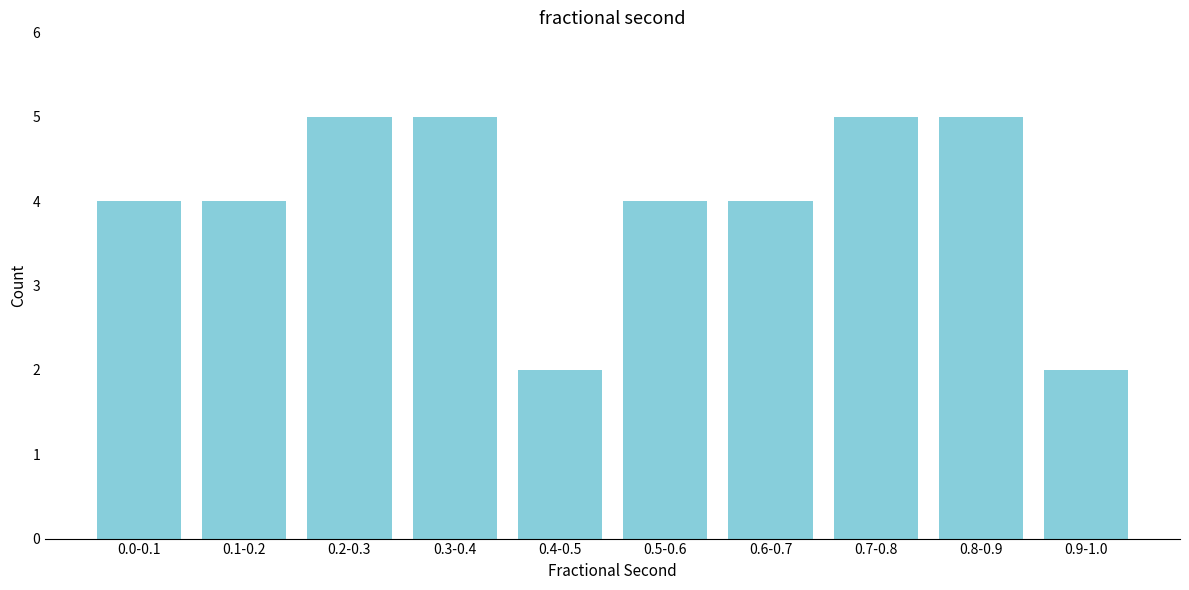

Reading left to right, what are all the values shown in this chart?

4	4	5	5	2	4	4	5	5	2